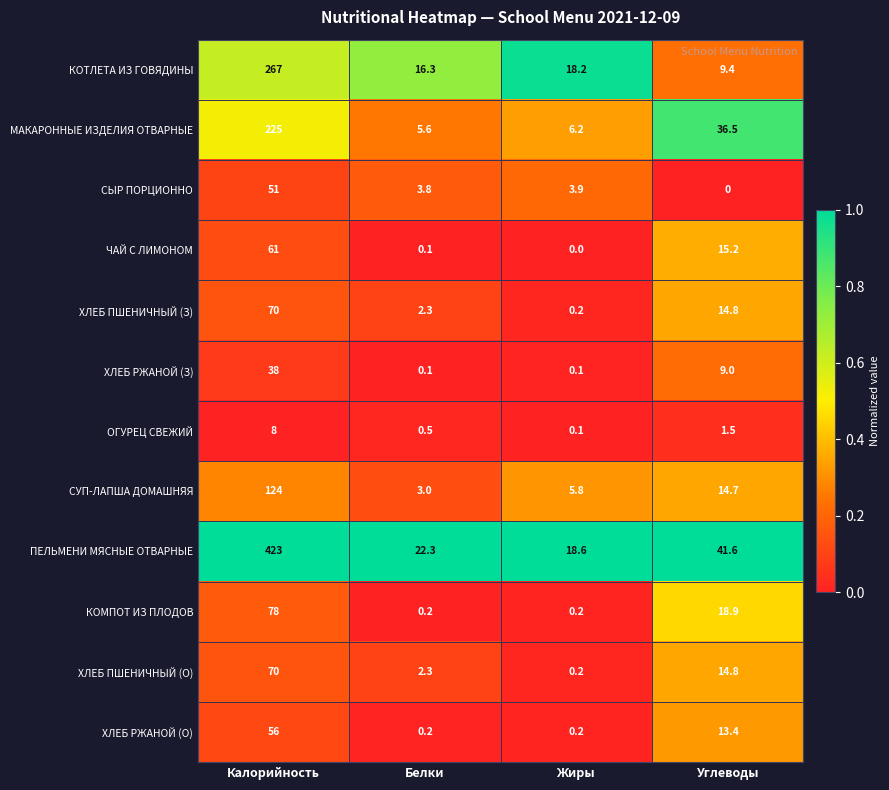

What is the difference between the highest and lowest values at Белки?

22.2